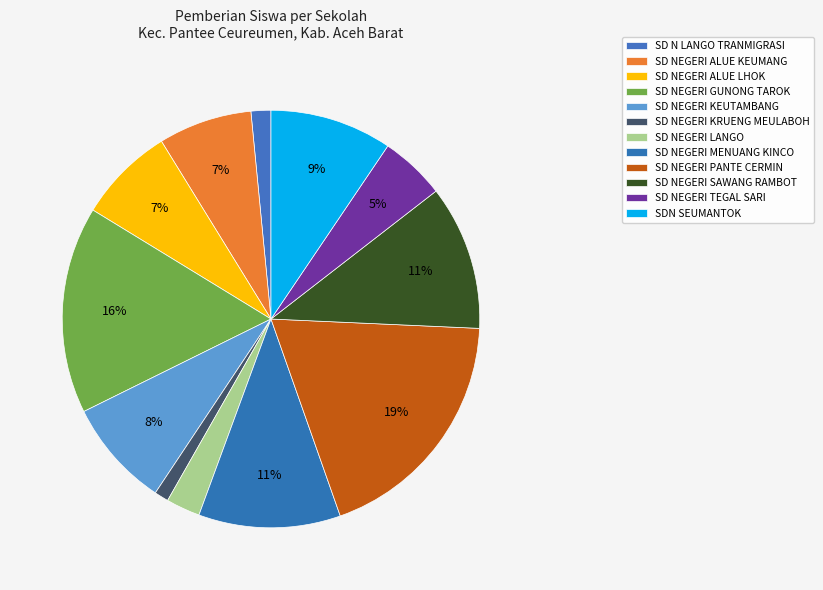

To the nearest percent, what is the difference between the SD NEGERI KRUENG MEULABOH and SD NEGERI TEGAL SARI slice percentages?

4%